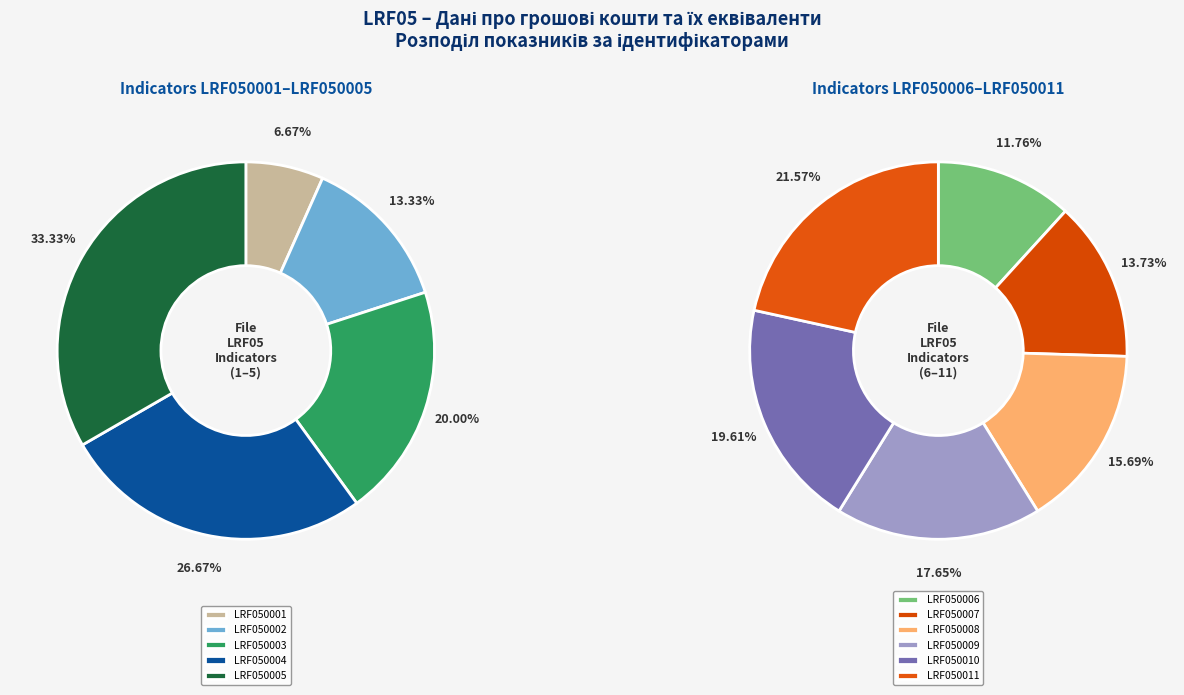

The LRF050011 slice represents 5% of the pie. True or false?

False